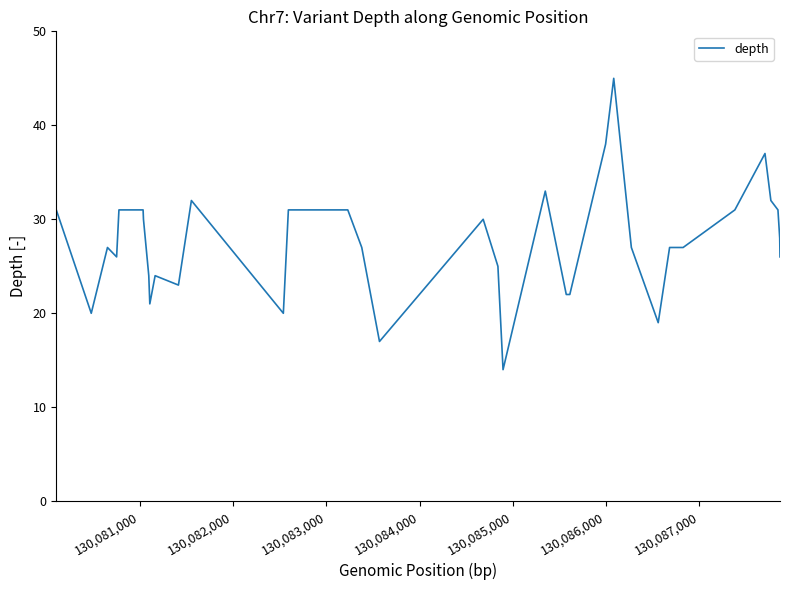

Does the chart display data point markers on the line(s)?

No